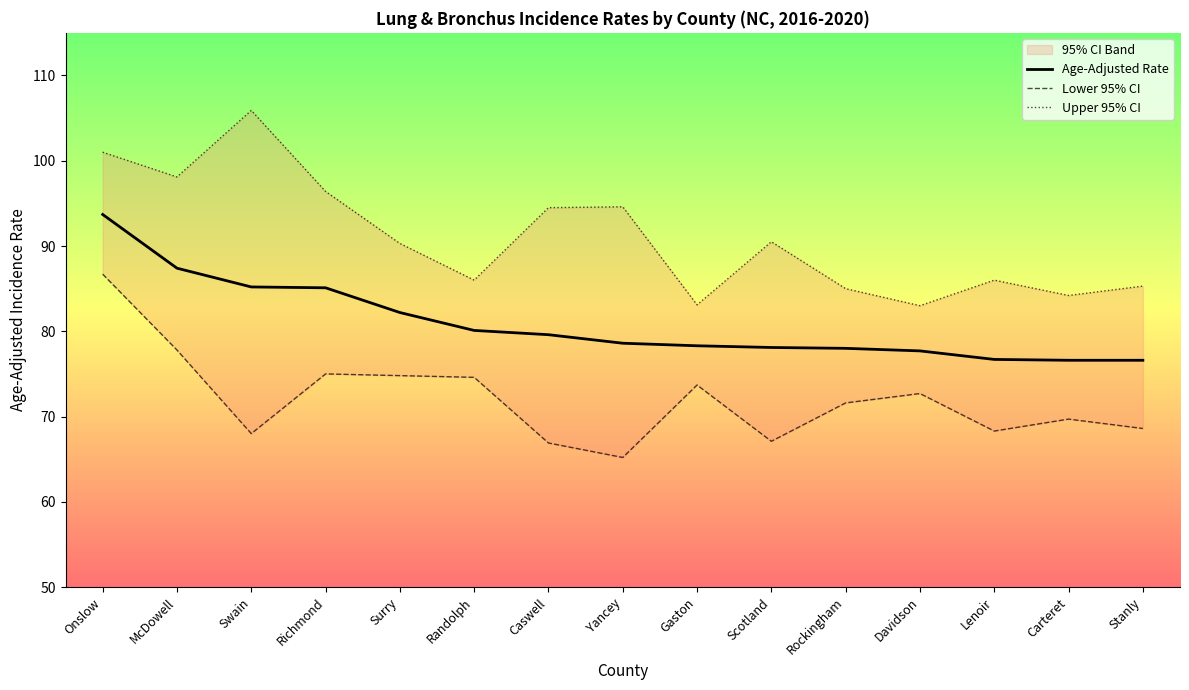

What is the approximate value of Upper 95% CI at Yancey?

94.6